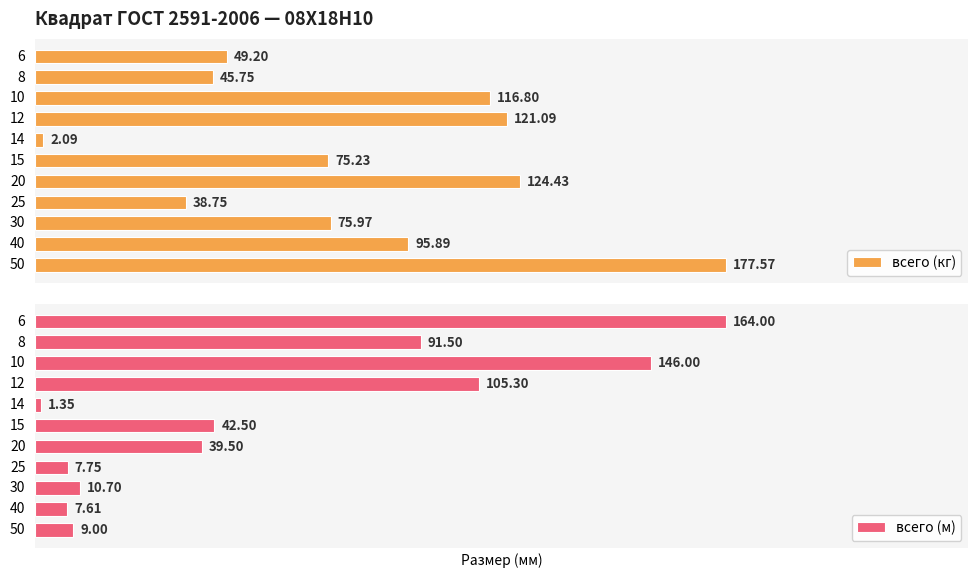

How many distinct data groups are displayed?

2